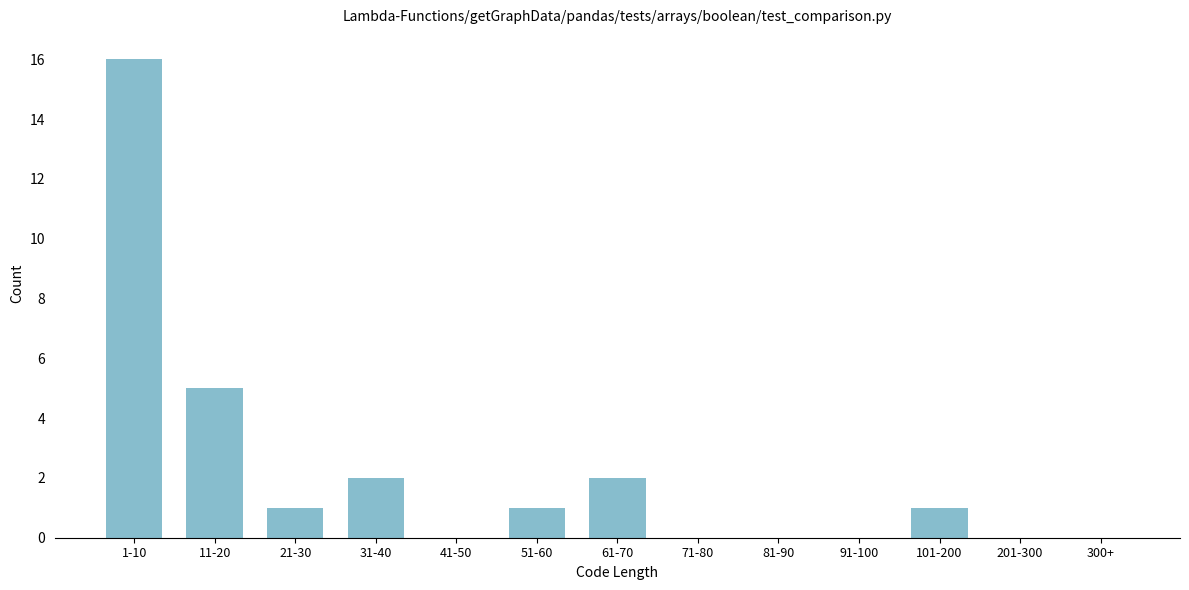

Reading left to right, what are all the values shown in this chart?

1-10=16	11-20=5	21-30=1	31-40=2	41-50=0	51-60=1	61-70=2	71-80=0	81-90=0	91-100=0	101-200=1	201-300=0	300+=0